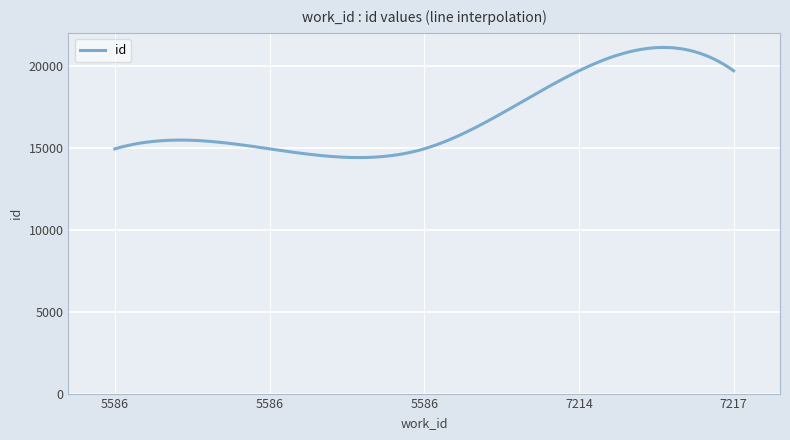

What is the difference between the maximum and minimum values?

6717.4